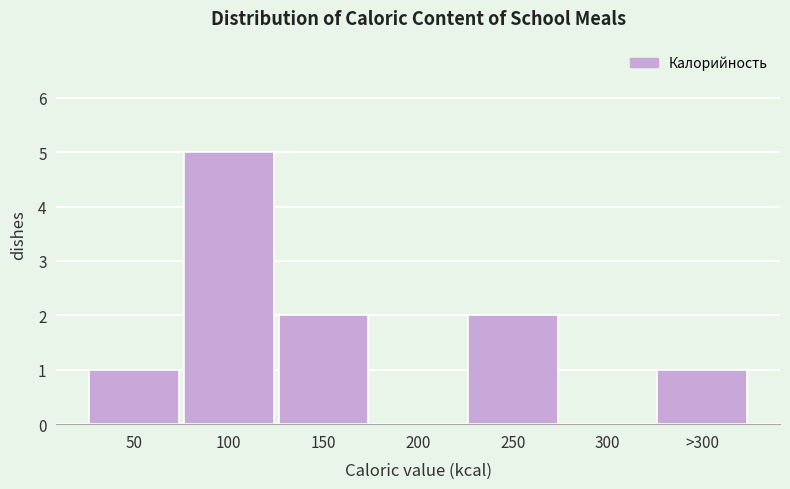

At which category does the chart reach its peak across all series?

100